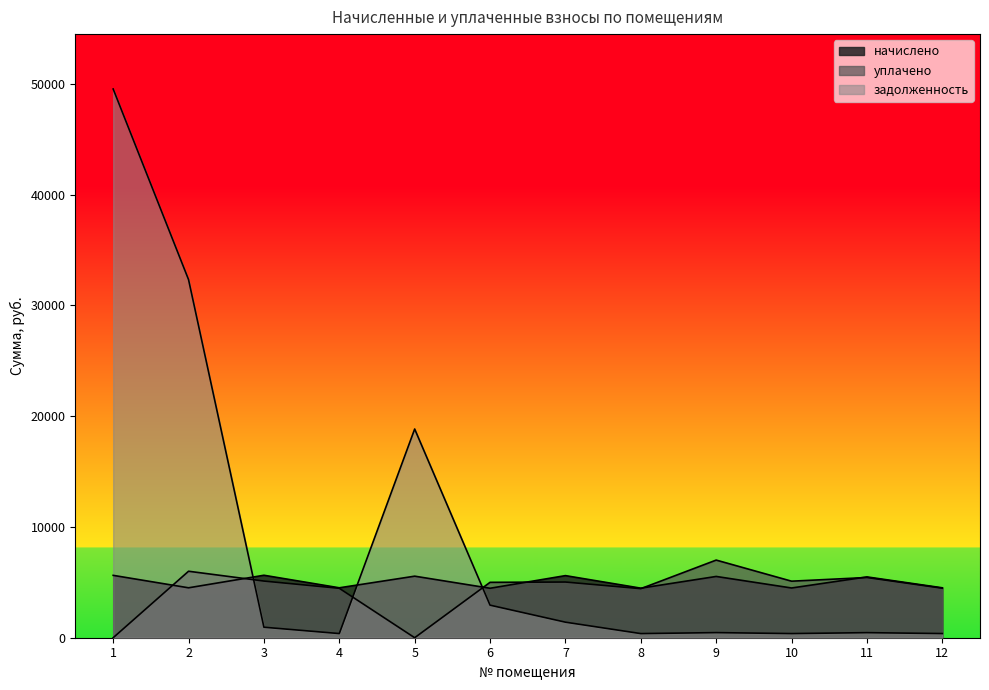

True or false: задолженность has a value of 1403.3 at 7.

True